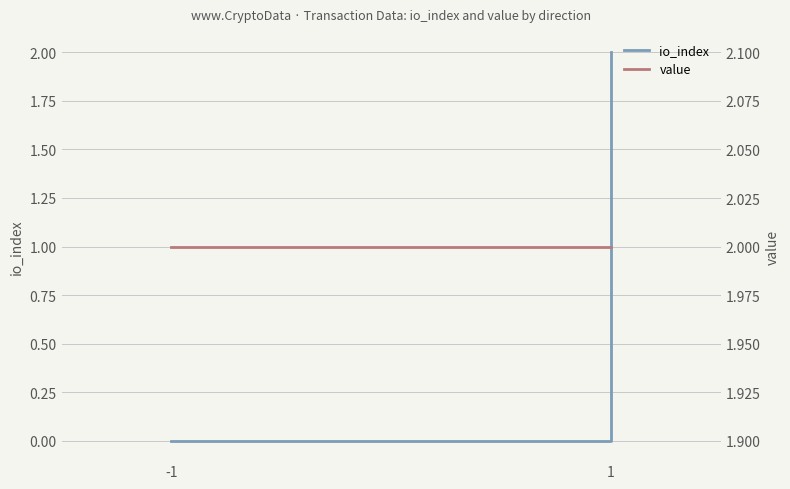

Does the chart have visible grid lines?

Yes